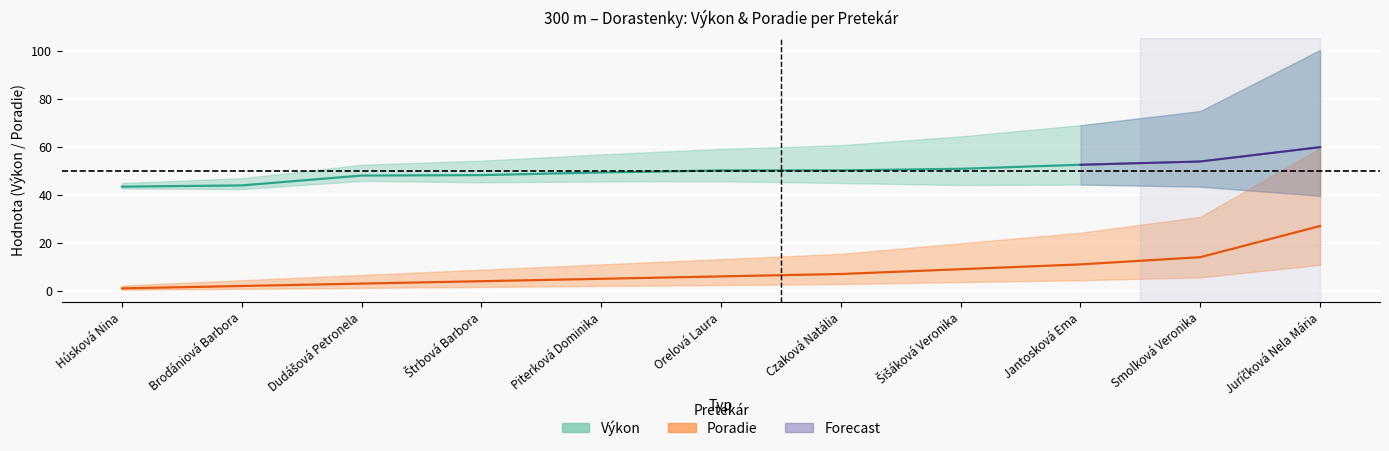

True or false: Výkon and Poradie intersect in this chart.

False